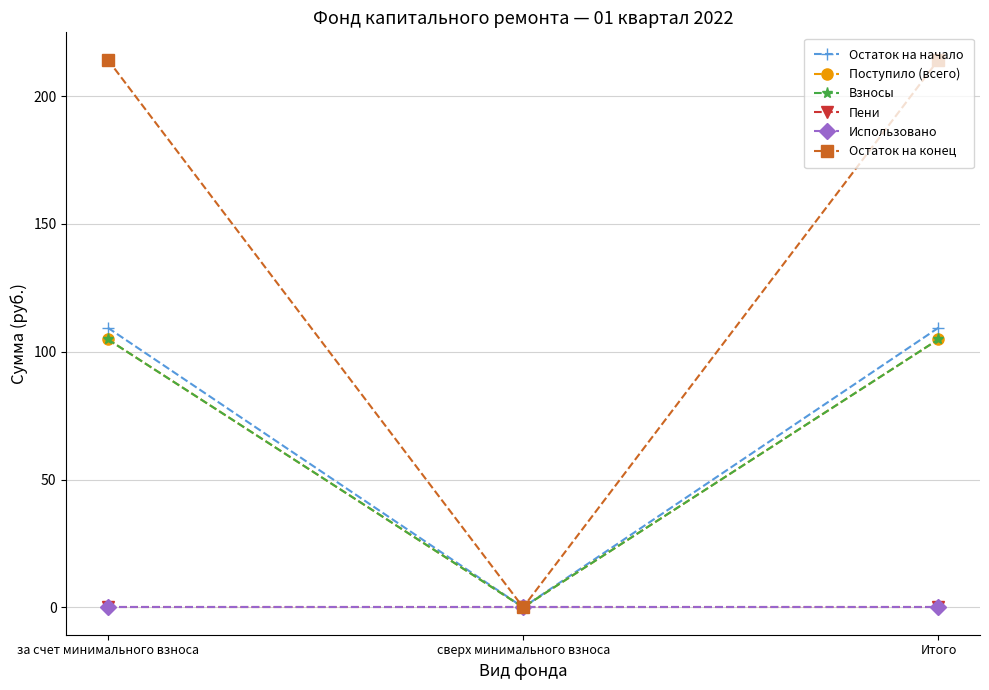

At which category is the sum across all series the highest?

за счет минимального взноса